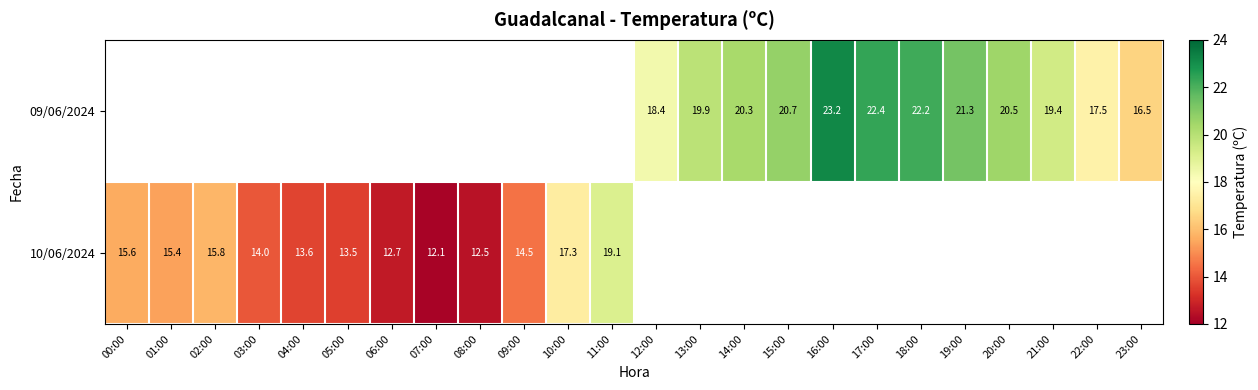

How many distinct data groups are displayed?

2